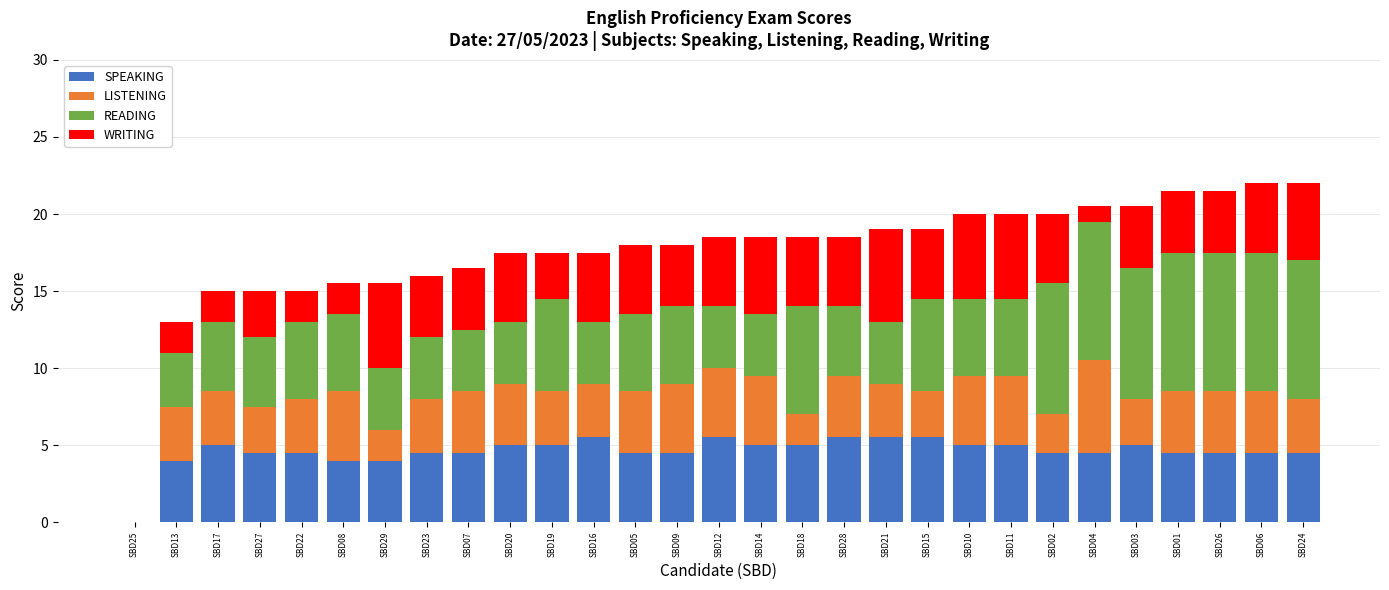

What is the total value across all series at SBD28?

18.5